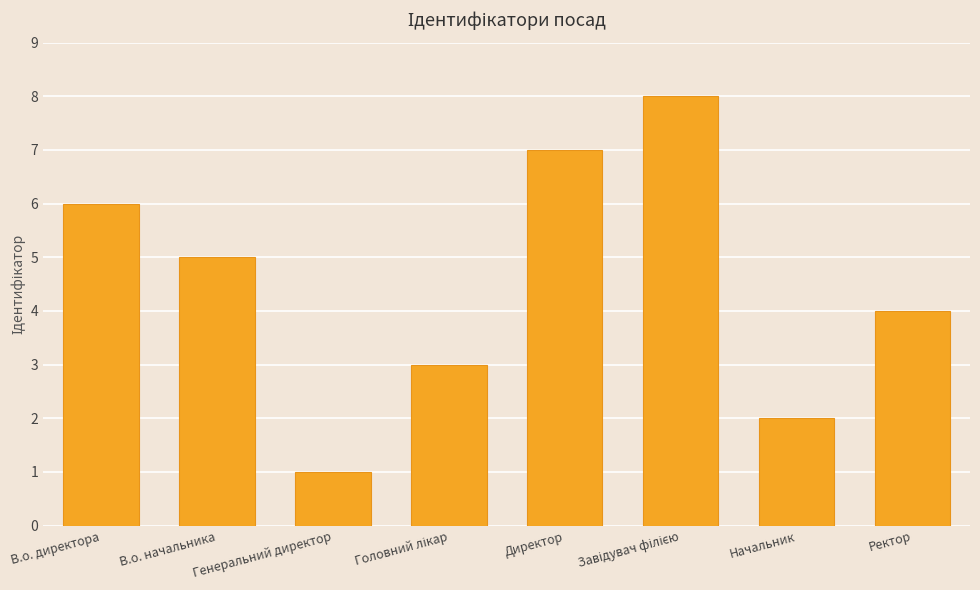

What value does the data have at Директор?

7